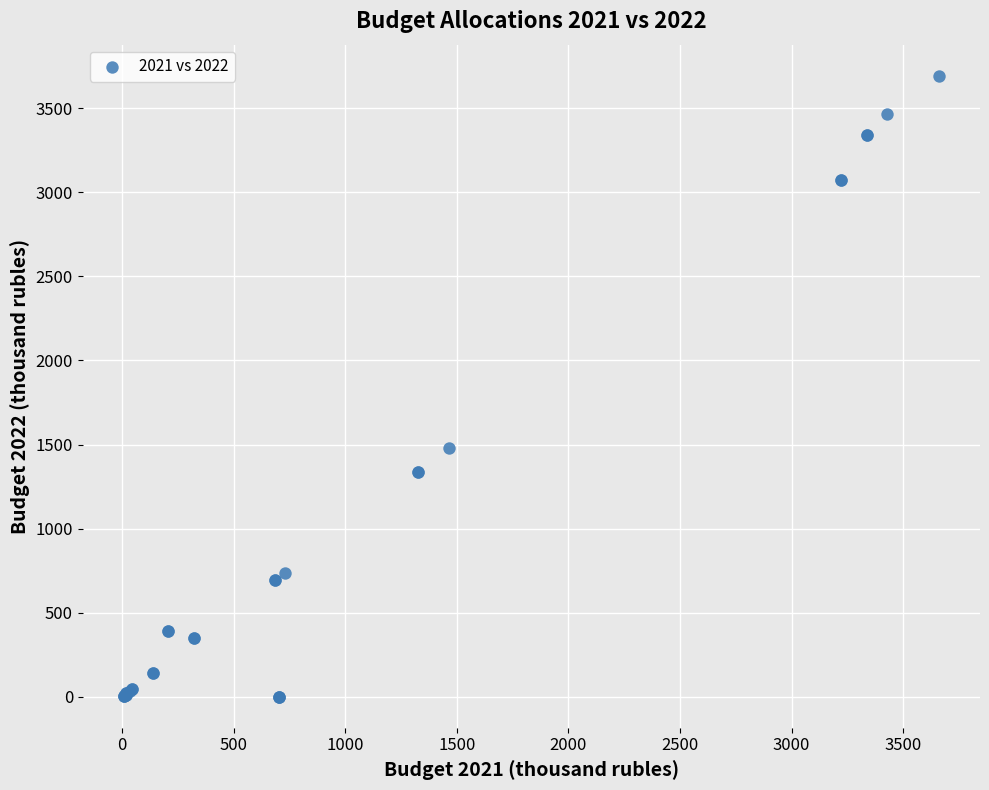

What Y value in the scatter plot is closest to 1846?

1477.4